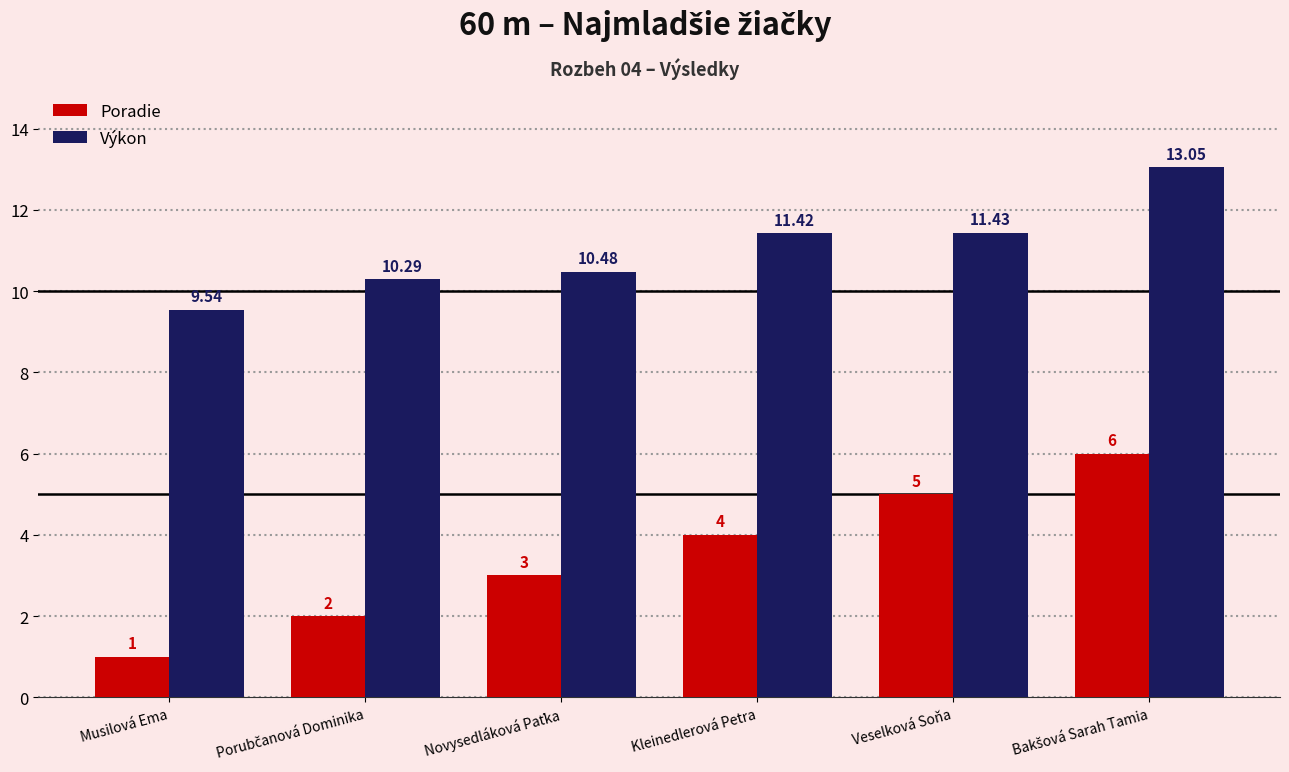

What is the minimum value shown in the chart?

1.0